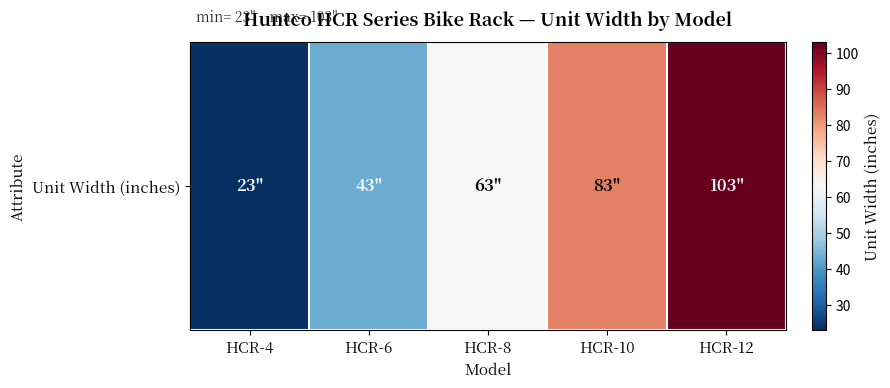

At which label is the value closest to 63?

HCR-8